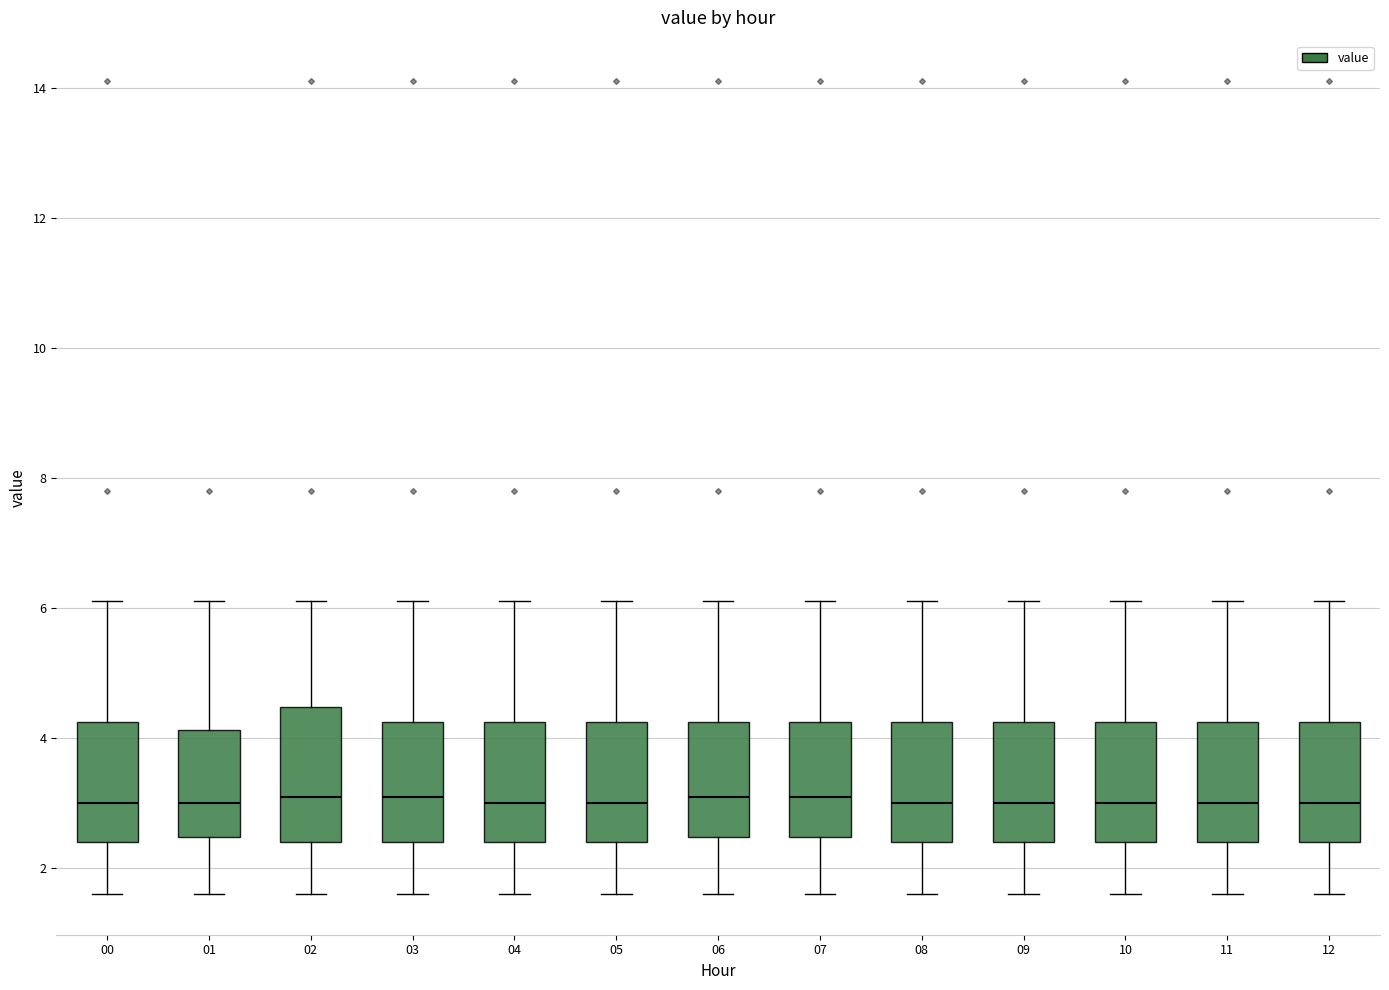

Comparing the boxes themselves (not the whiskers), which one is the tallest?

02